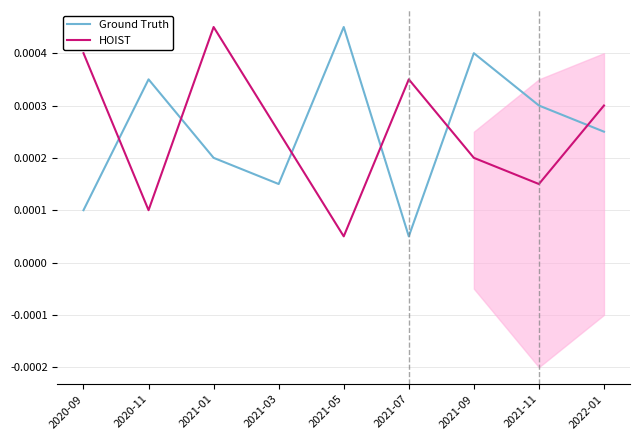

Rank the series by their maximum value, from highest to lowest.

Ground Truth, HOIST